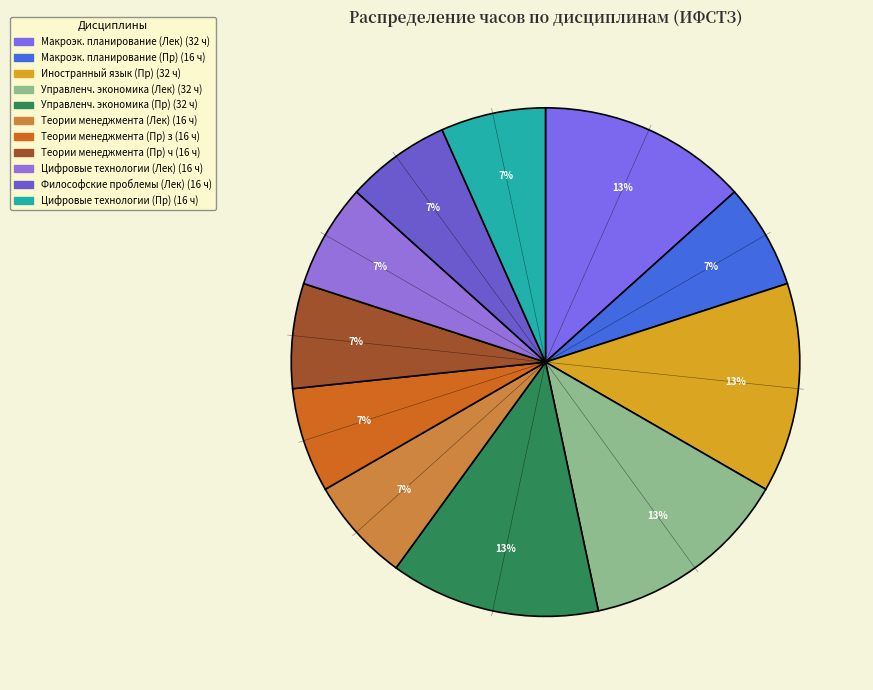

How many segments does this pie chart have?

11